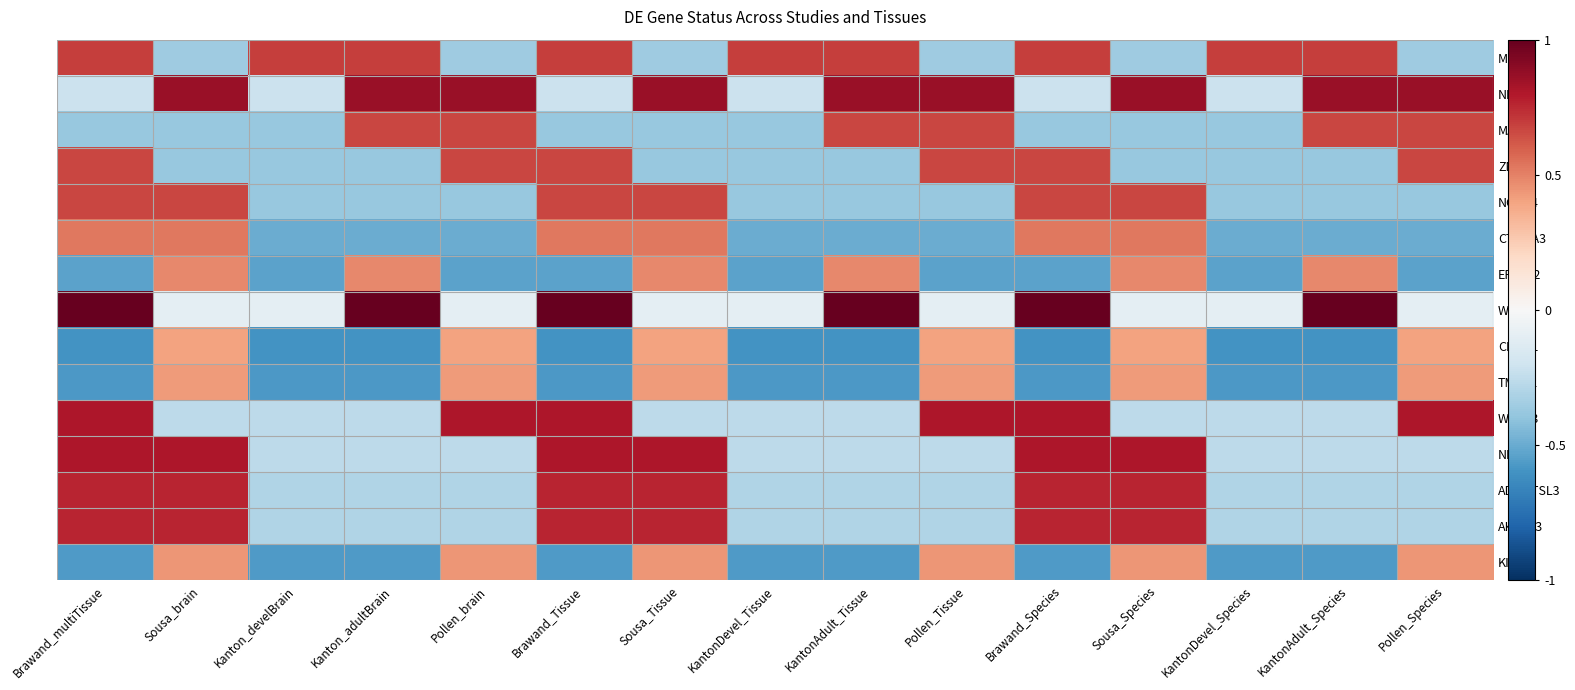

What is the difference between the highest and lowest values at Sousa_Tissue?

1.2